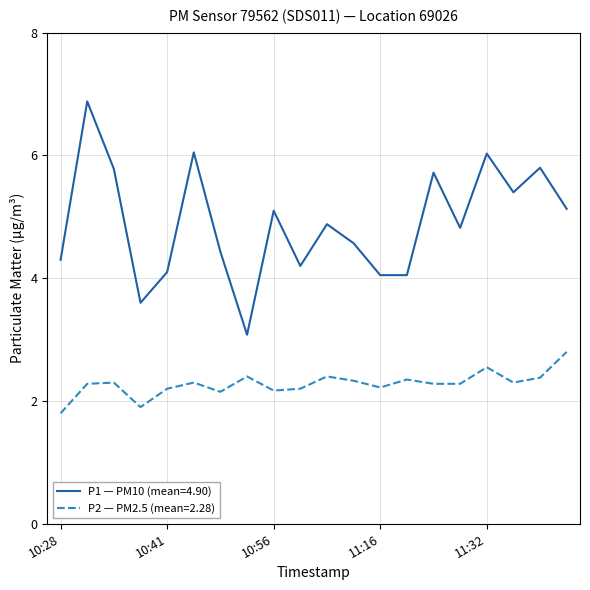

Which series has the largest total across all categories?

P1 — PM10 (mean=4.90)